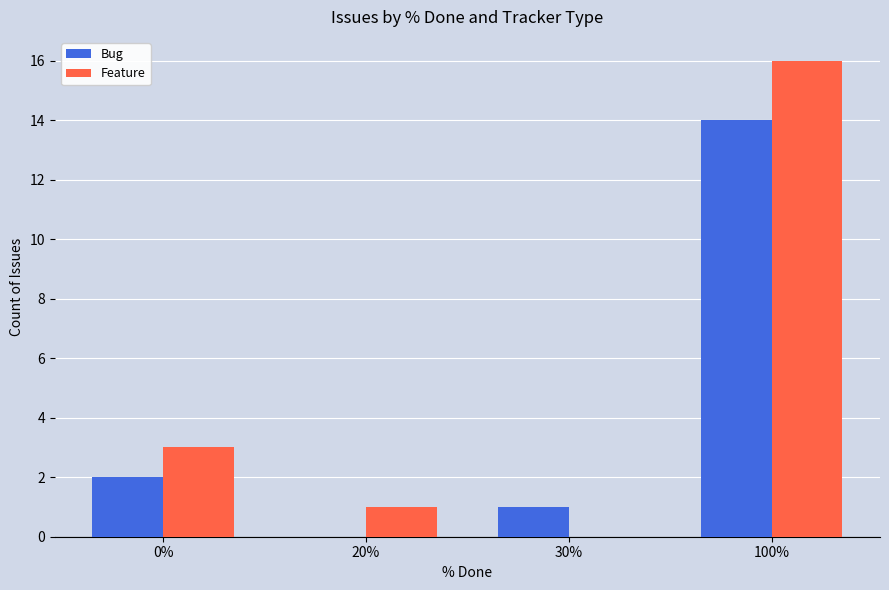

What value does the Feature series have at 100%, to the nearest 5?

15